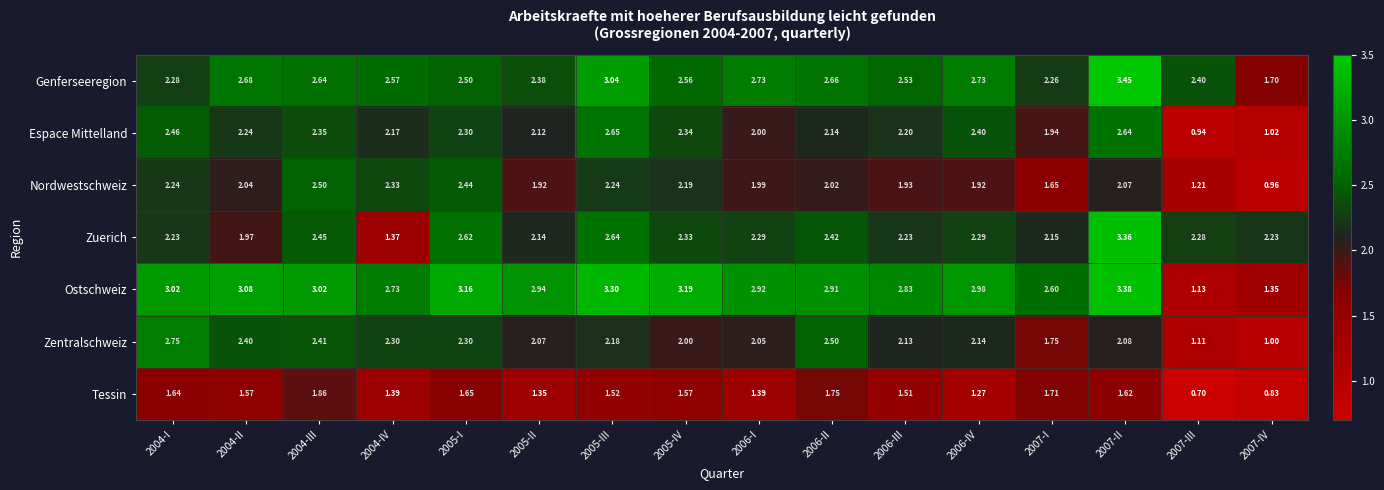

Which series changed the most between 2006-I and 2006-IV?

Espace Mittelland